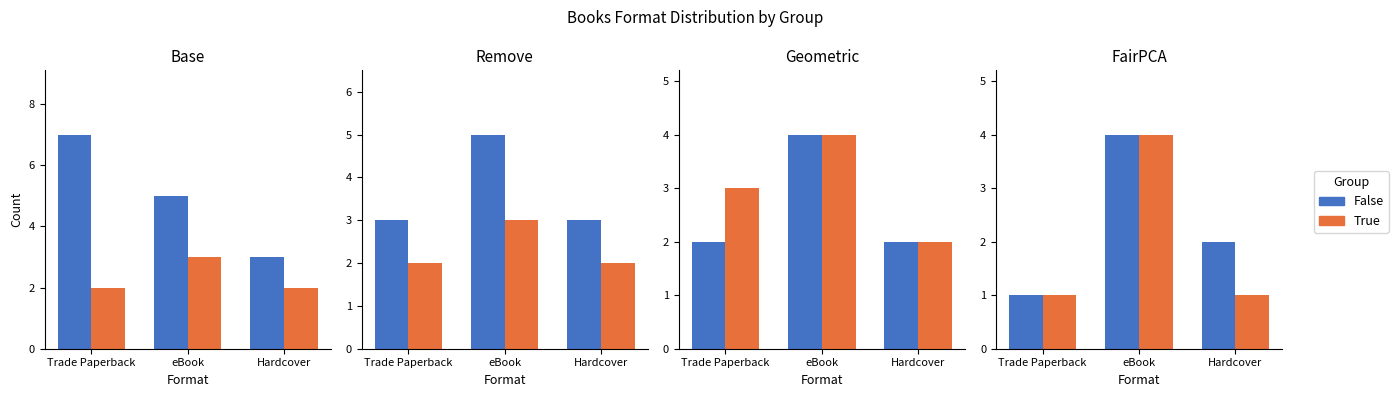

How many groups of bars are there?

3